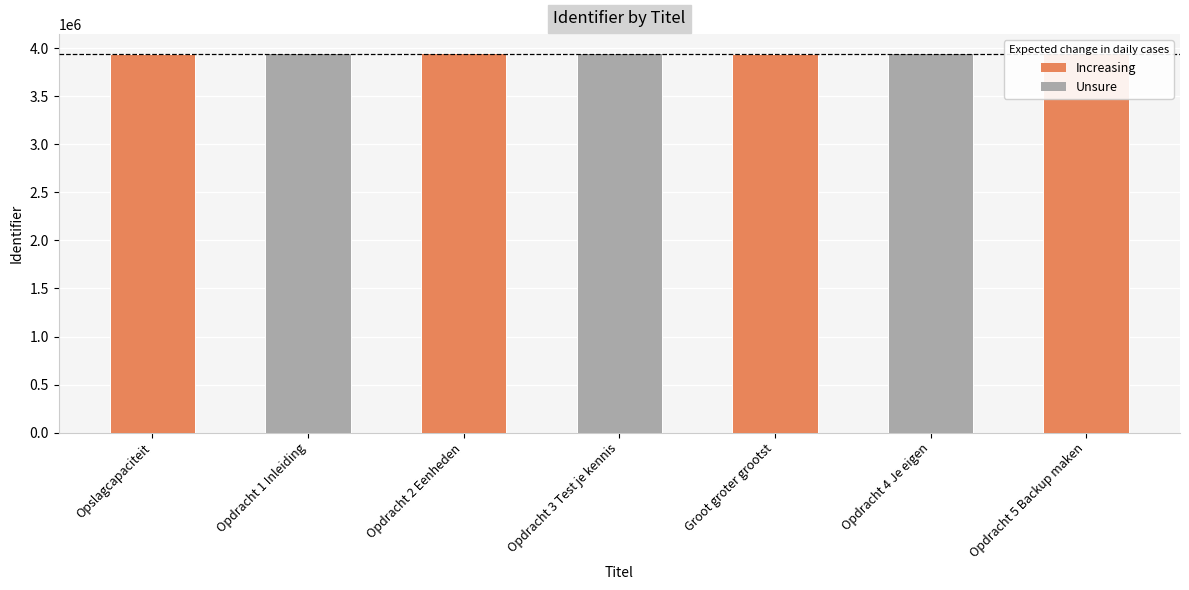

True or false: the data shows 3950997 at Opdracht 4 Je eigen.

True